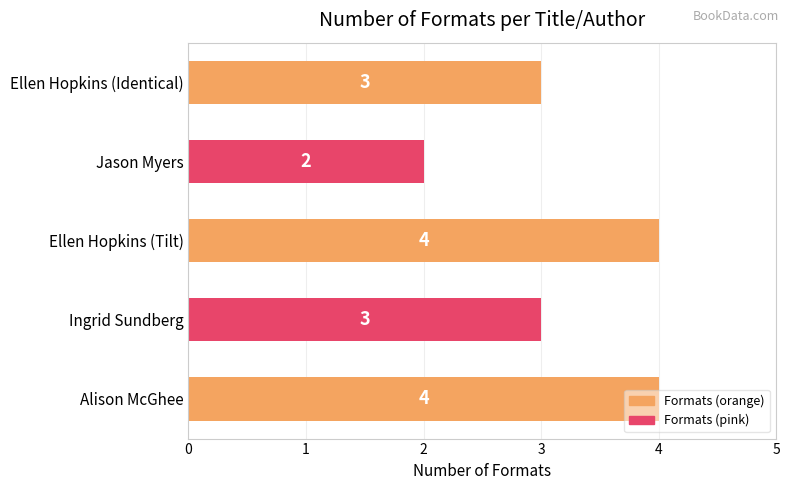

What is the ratio of the value at Ingrid Sundberg to the value at Ellen Hopkins (Identical)?

1.0